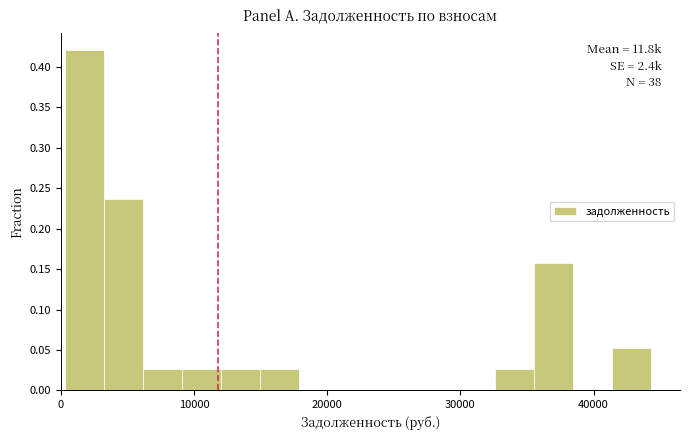

Around what value on the x-axis is the tallest bar? Give the approximate position of its centre, as read against the axis.

2000